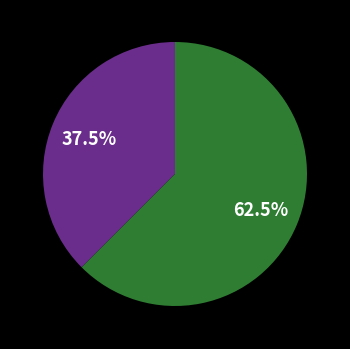

Is there any slice that represents more than half of the pie?

Yes